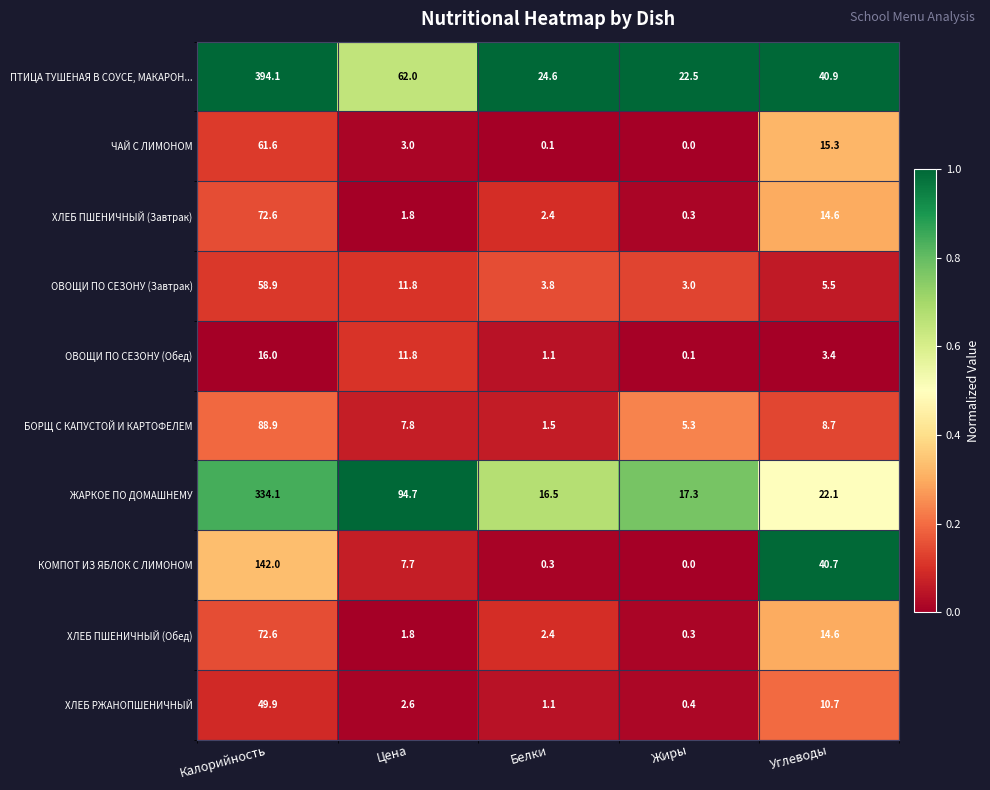

The value of ХЛЕБ ПШЕНИЧНЫЙ (Завтрак) at Белки is 2.4. True or false?

True